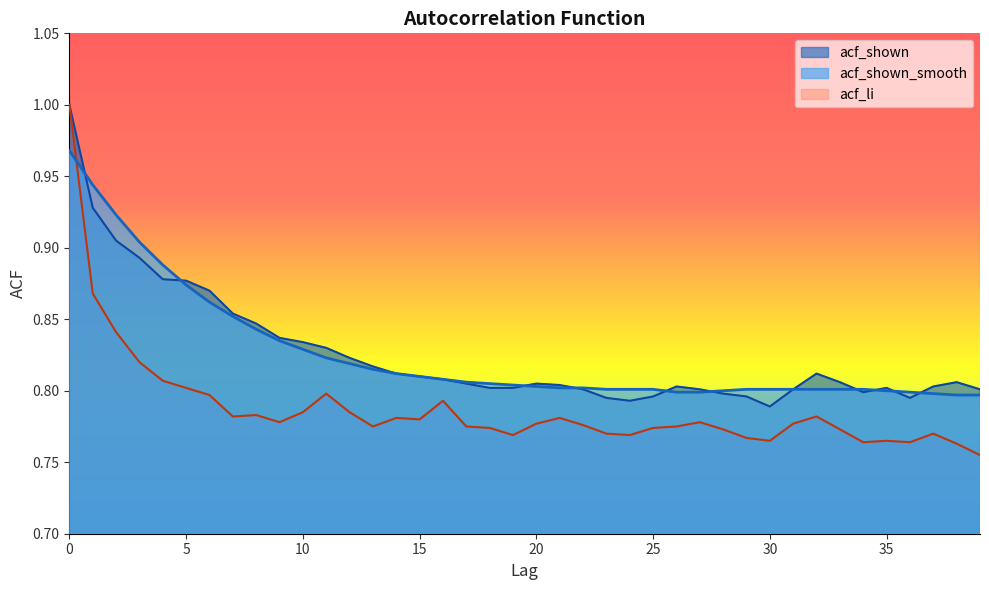

Reading left to right, list all the values displayed in this chart.

acf_shown_smooth: 0=1.0	1=0.9	2=0.9	3=0.9	4=0.9	5=0.9	6=0.9	7=0.9	8=0.8	9=0.8	10=0.8	11=0.8	12=0.8	13=0.8	14=0.8	15=0.8	16=0.8	17=0.8	18=0.8	19=0.8	20=0.8	21=0.8	22=0.8	23=0.8	24=0.8	25=0.8	26=0.8	27=0.8	28=0.8	29=0.8	30=0.8	31=0.8	32=0.8	33=0.8	34=0.8	35=0.8	36=0.8	37=0.8	38=0.8	39=0.8
acf_shown: 0=1.0	1=0.9	2=0.9	3=0.9	4=0.9	5=0.9	6=0.9	7=0.9	8=0.8	9=0.8	10=0.8	11=0.8	12=0.8	13=0.8	14=0.8	15=0.8	16=0.8	17=0.8	18=0.8	19=0.8	20=0.8	21=0.8	22=0.8	23=0.8	24=0.8	25=0.8	26=0.8	27=0.8	28=0.8	29=0.8	30=0.8	31=0.8	32=0.8	33=0.8	34=0.8	35=0.8	36=0.8	37=0.8	38=0.8	39=0.8
acf_li: 0=1.0	1=0.9	2=0.8	3=0.8	4=0.8	5=0.8	6=0.8	7=0.8	8=0.8	9=0.8	10=0.8	11=0.8	12=0.8	13=0.8	14=0.8	15=0.8	16=0.8	17=0.8	18=0.8	19=0.8	20=0.8	21=0.8	22=0.8	23=0.8	24=0.8	25=0.8	26=0.8	27=0.8	28=0.8	29=0.8	30=0.8	31=0.8	32=0.8	33=0.8	34=0.8	35=0.8	36=0.8	37=0.8	38=0.8	39=0.8